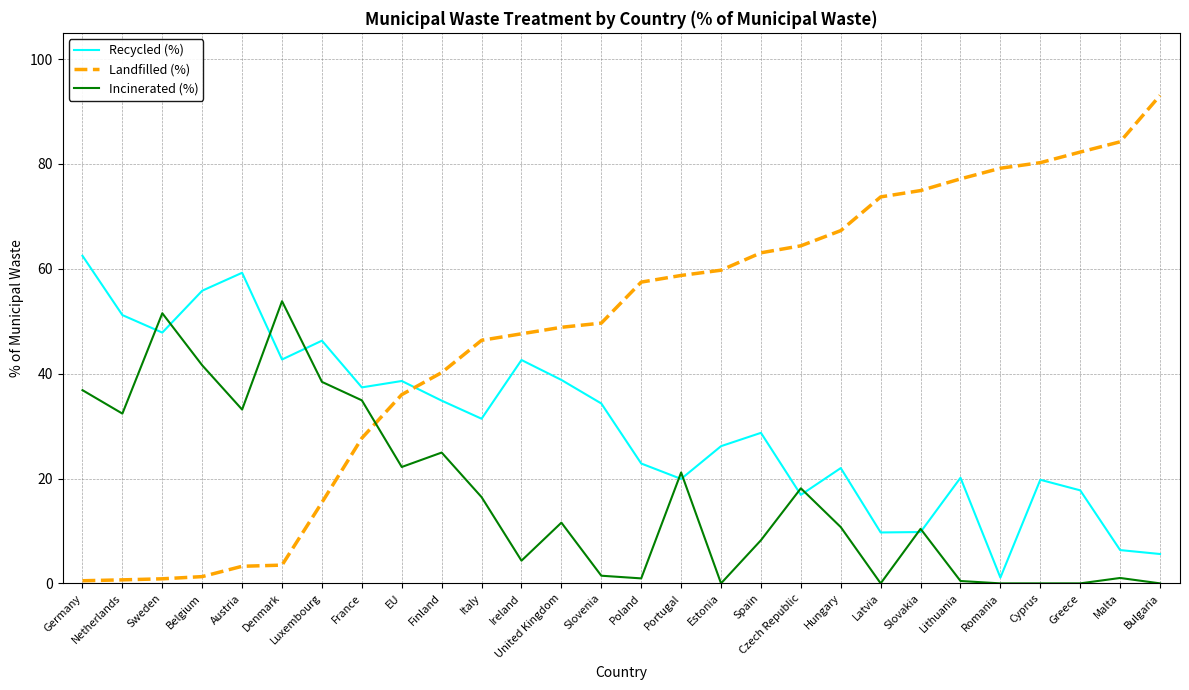

Between which two adjacent categories do Recycled (%) and Landfilled (%) first intersect?

EU and Finland